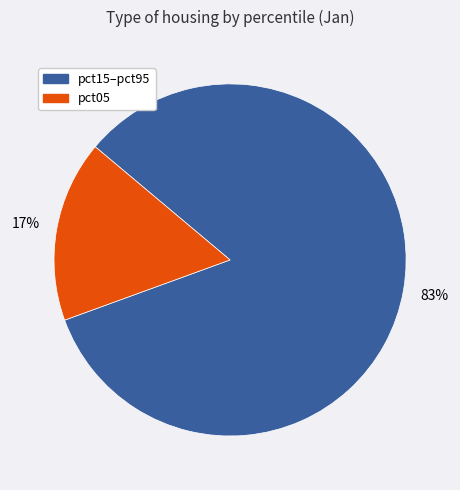

Count the number of slices in the pie.

2